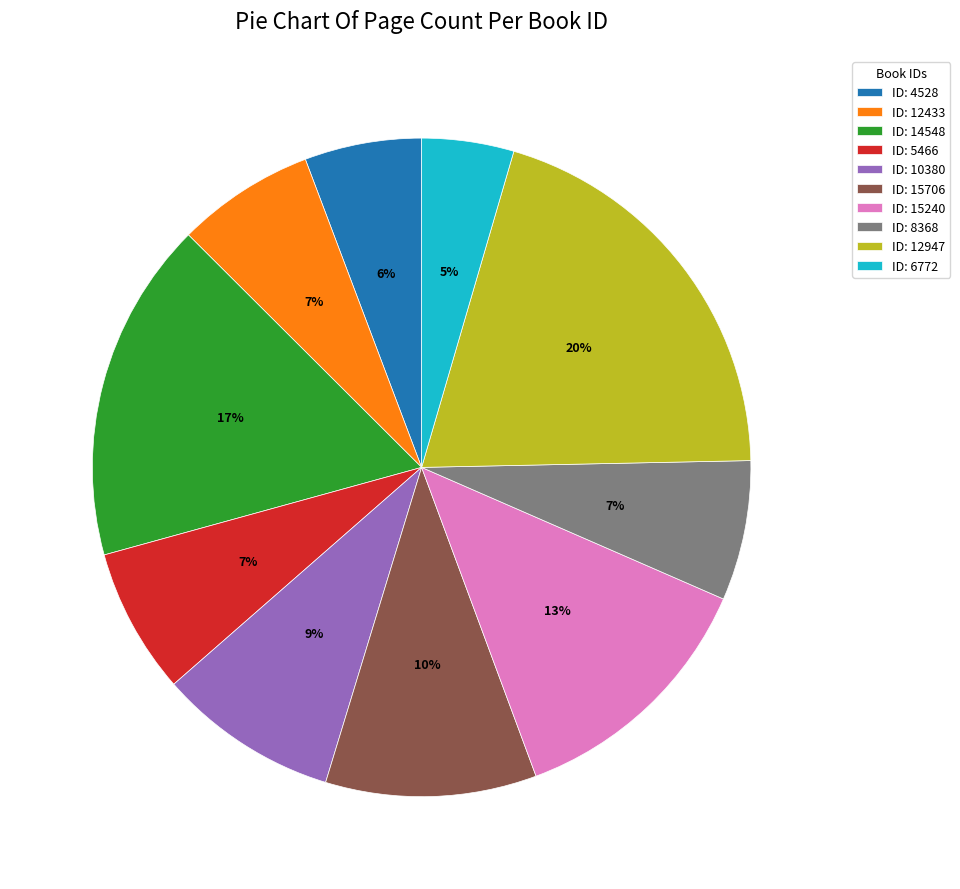

True or false: ID: 12433 accounts for 21% of the total.

False